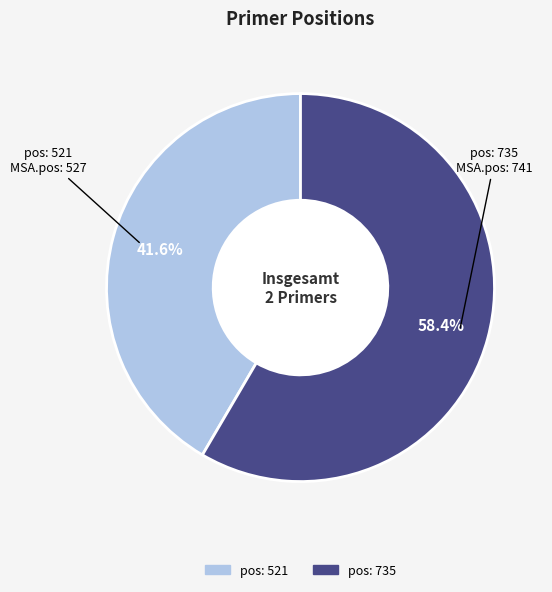

Count the number of slices in the pie.

2